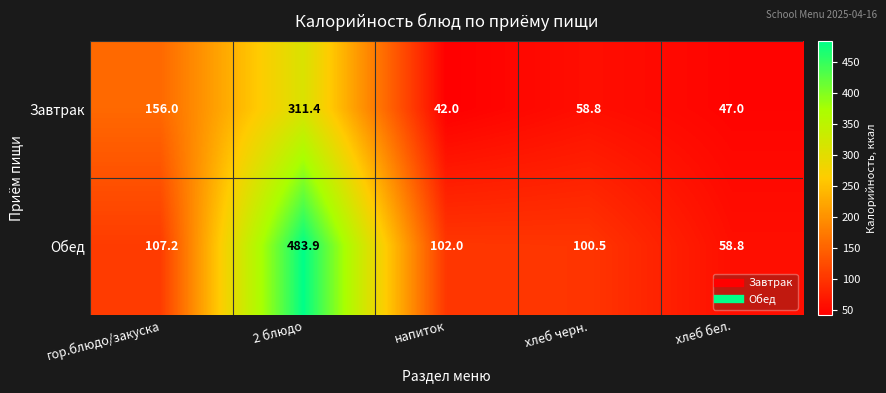

Which series has the largest total across all categories?

Обед